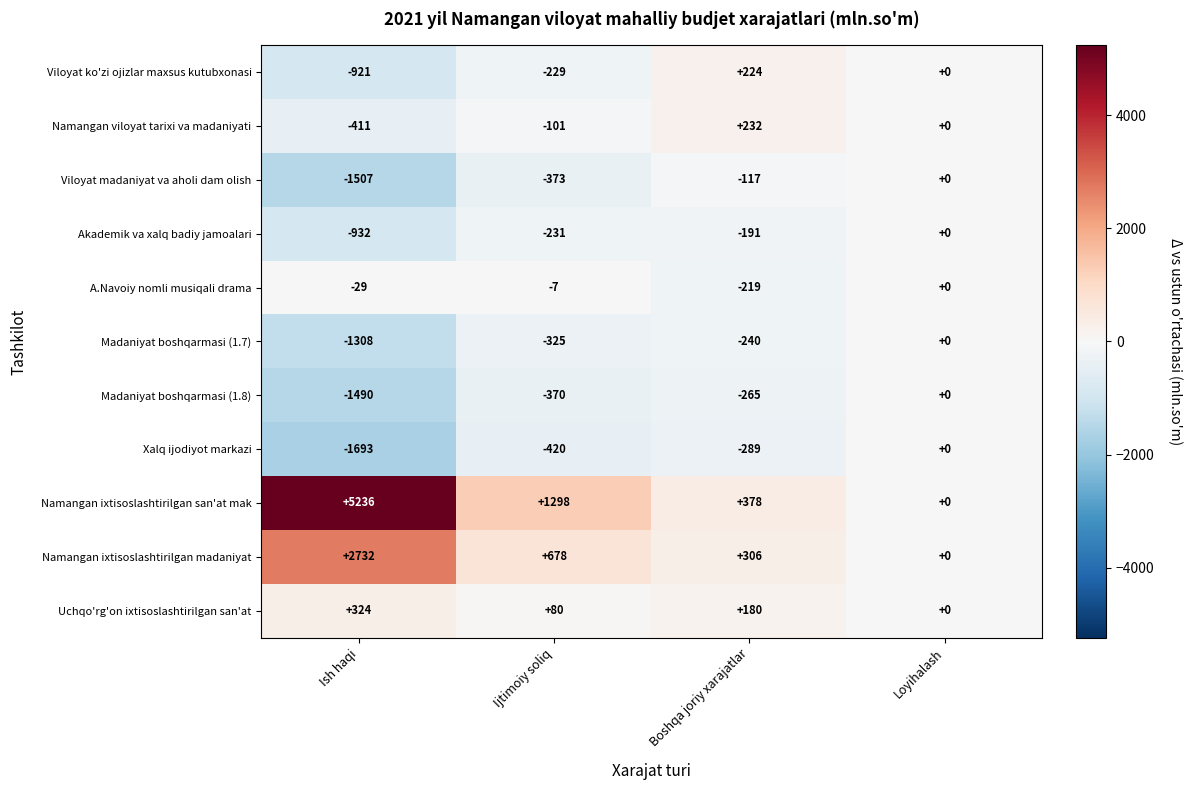

What is the difference between the maximum and minimum values in the Namangan ixtisoslashtirilgan san'at mak series?

5236